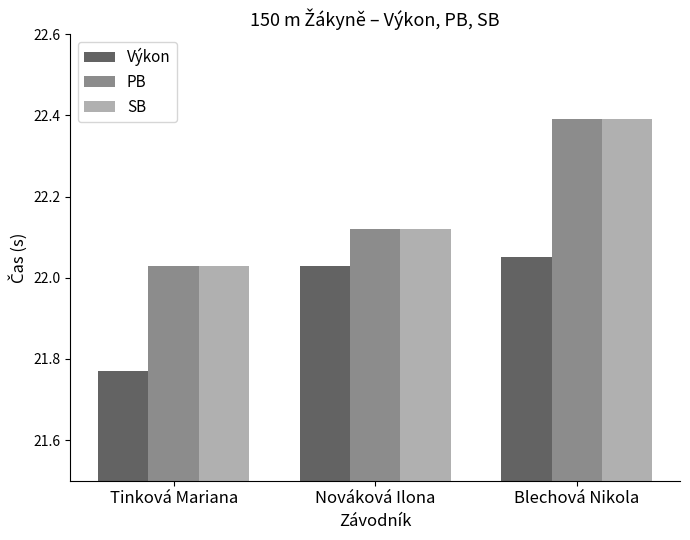

True or false: Výkon has a value of 9.0 at Tinková Mariana.

False